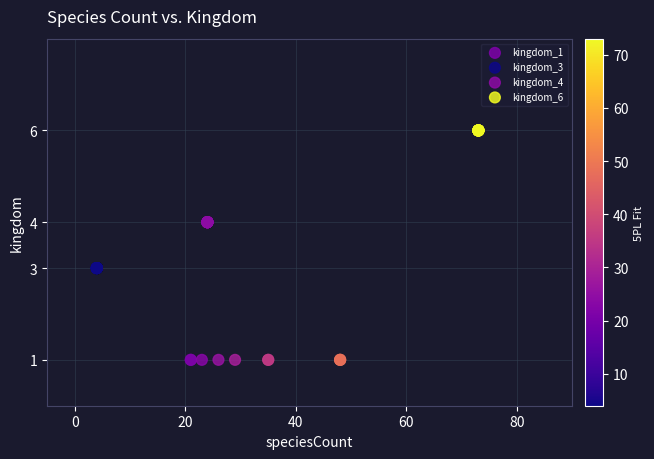

Which series reaches the minimum Y coordinate?

kingdom_1